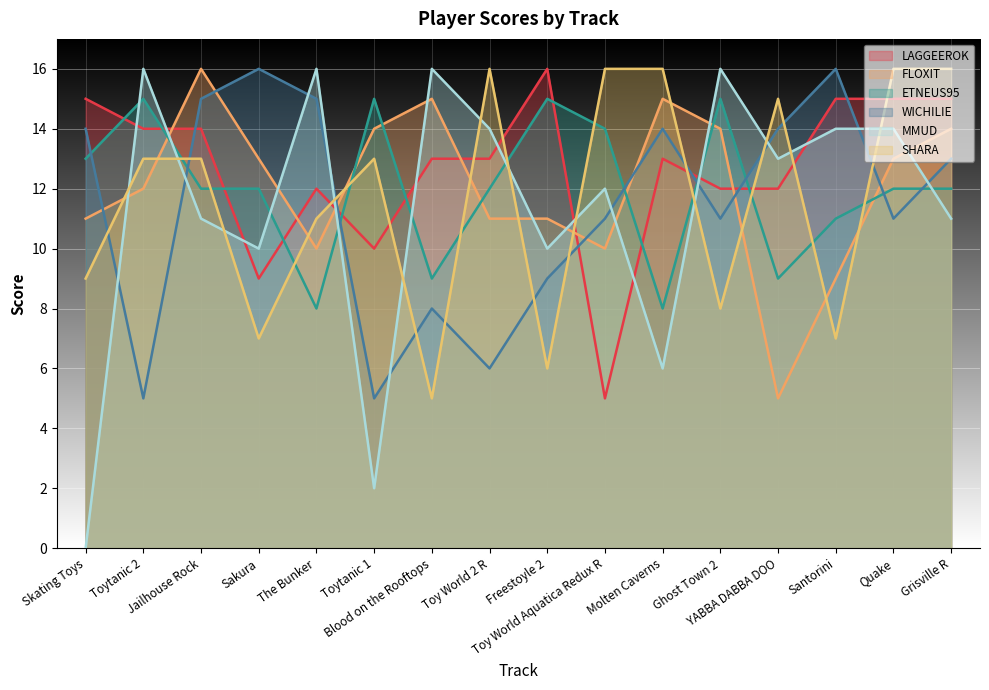

At how many categories does at least one series exceed 13?

16